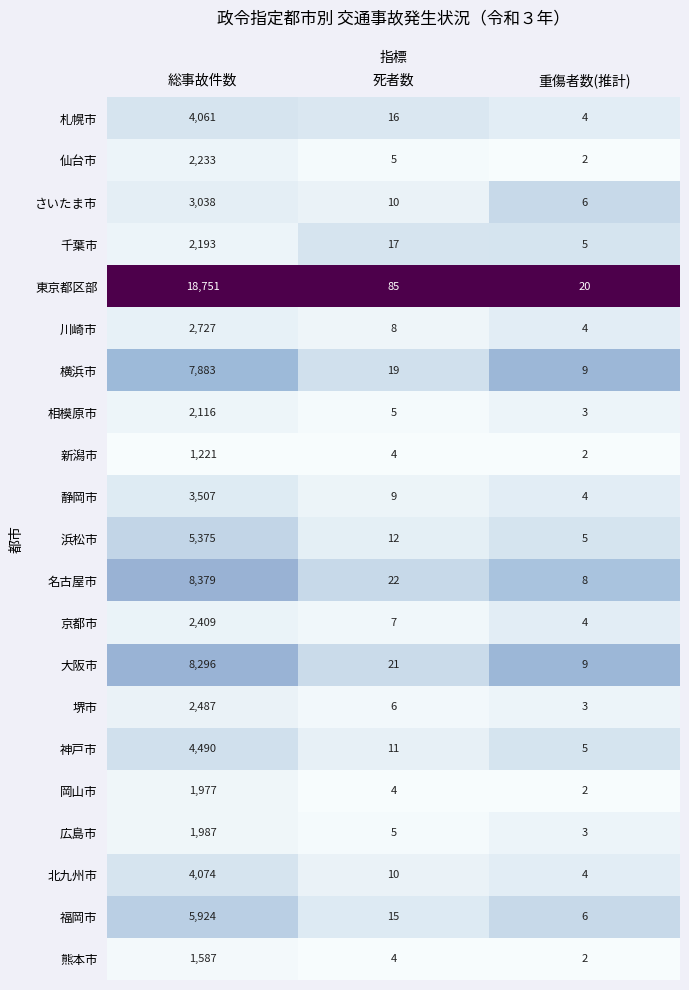

Which series changed the most between 死者数 and 重傷者数(推計)?

東京都区部